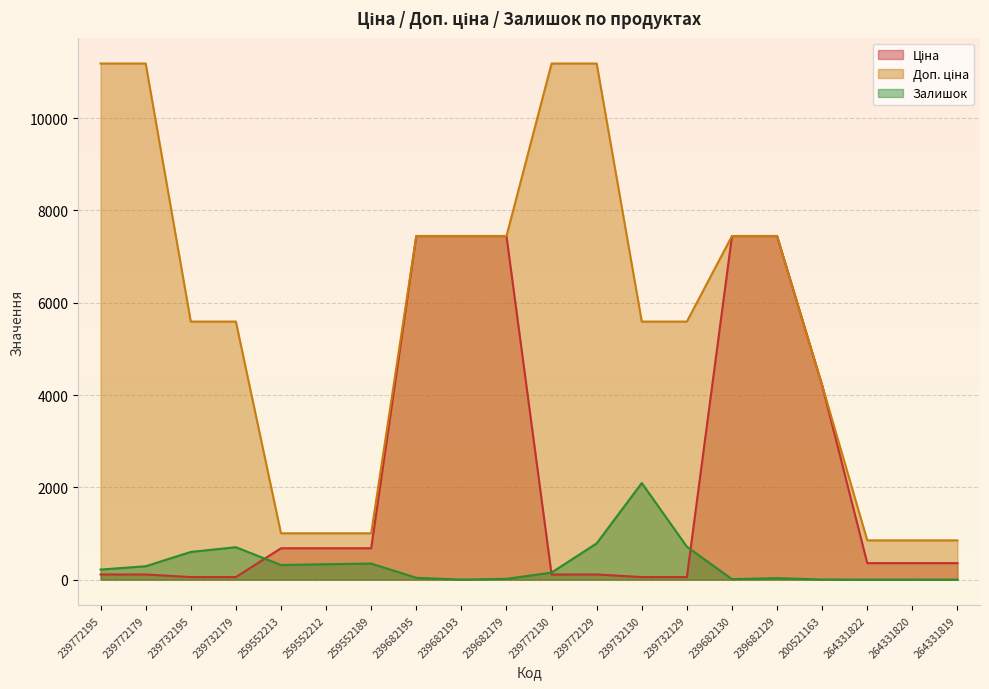

What are all the series names shown in the legend?

Ціна, Доп. ціна, Залишок